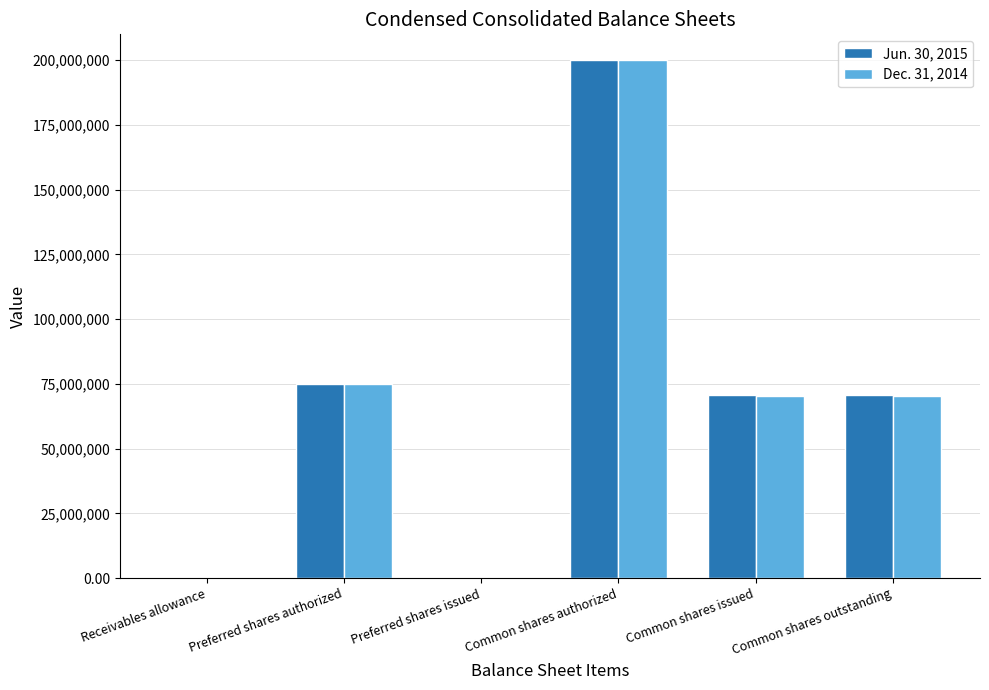

The value of Jun. 30, 2015 at Preferred shares issued is 138623368.7. True or false?

False